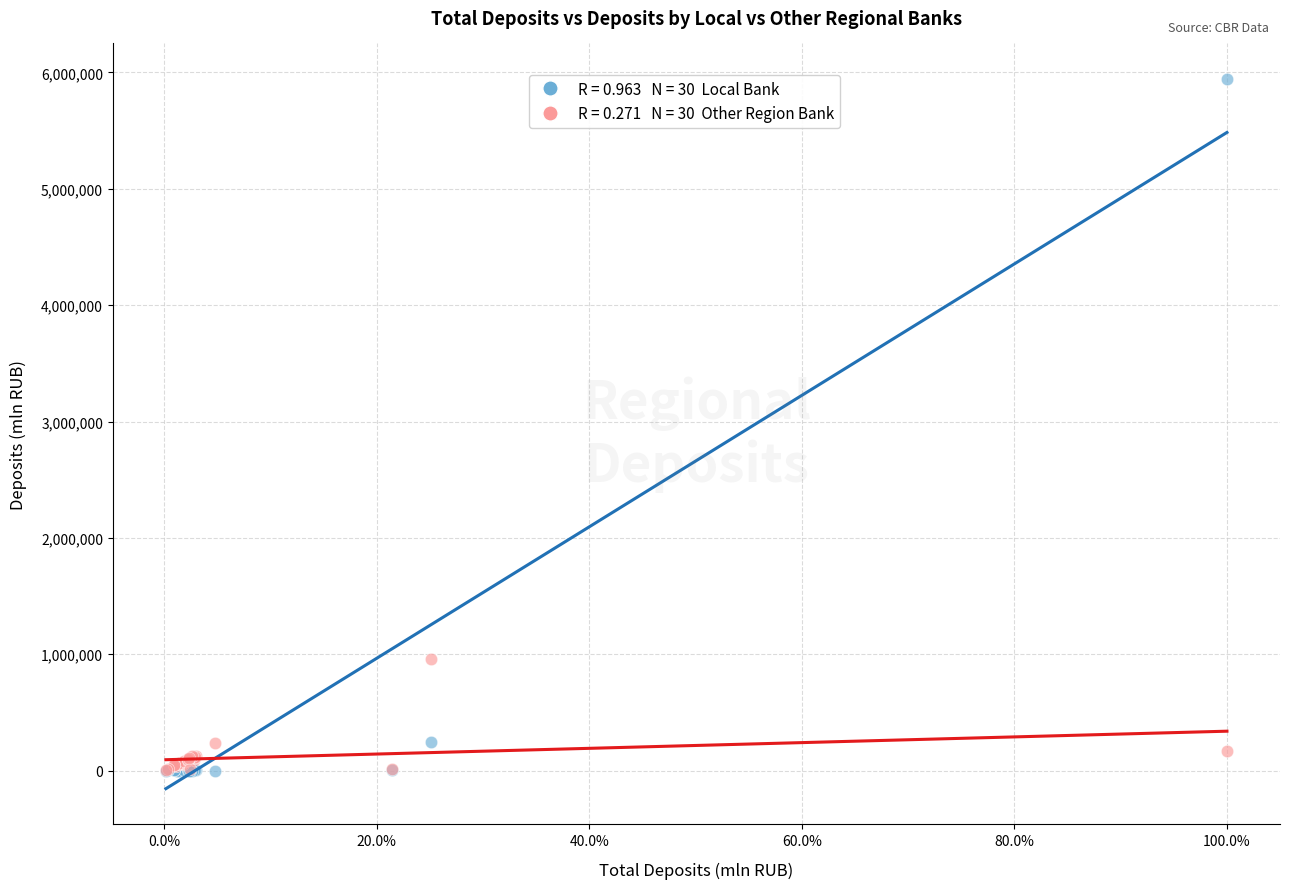

Across all series, what Y value is closest to 2972135?

960608